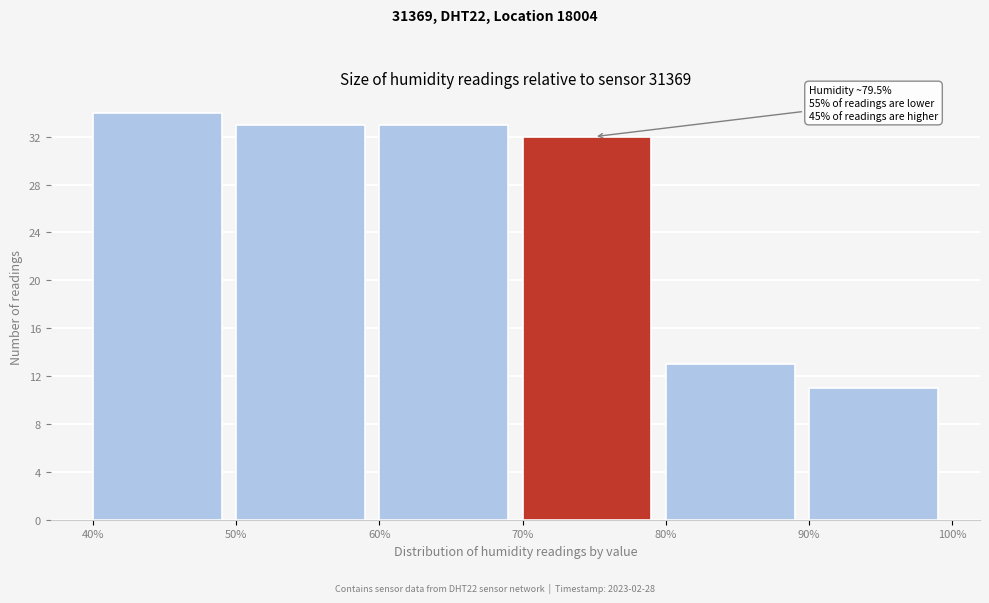

Over which range of the x-axis is the bar tallest?

40% to 50%